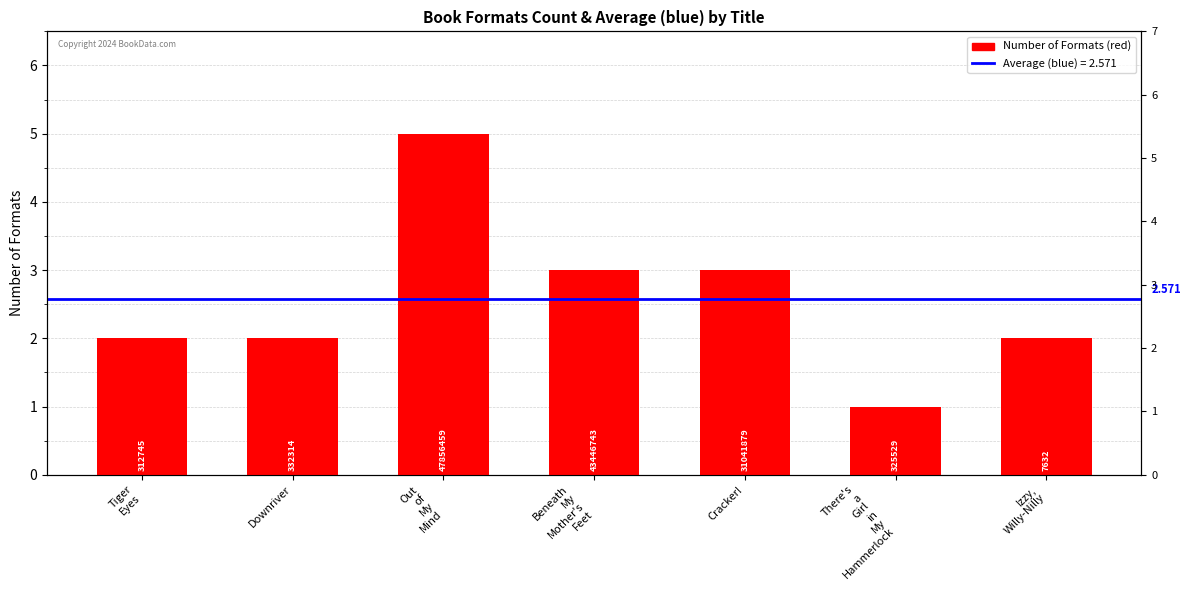

Does the chart contain any negative values?

No